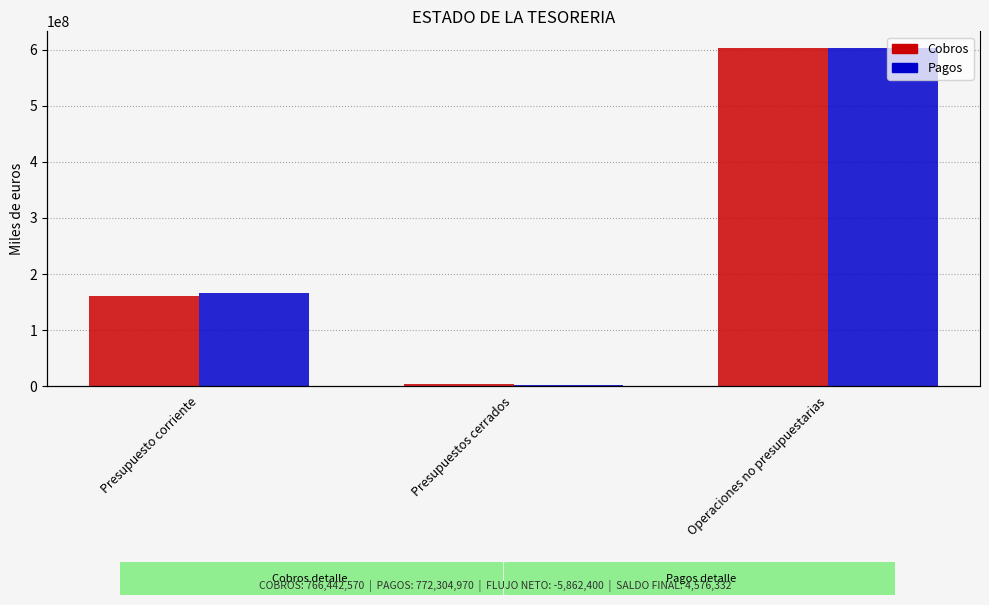

At which label does Cobros first exceed 160505374?

Operaciones no presupuestarias